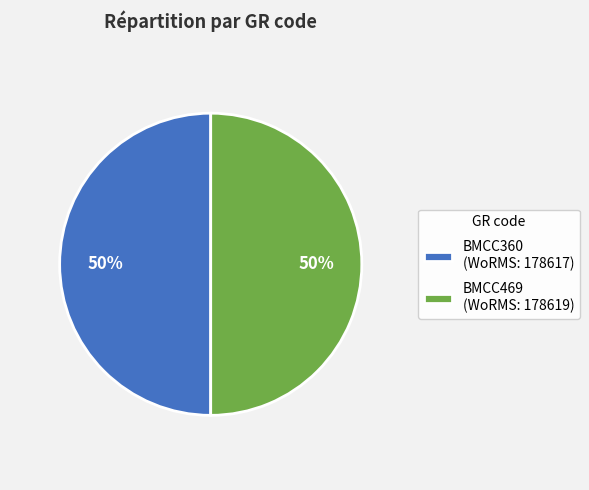

Approximately how many times larger is the value at BMCC360 (WoRMS: 178617) compared to BMCC469 (WoRMS: 178619)?

1.0